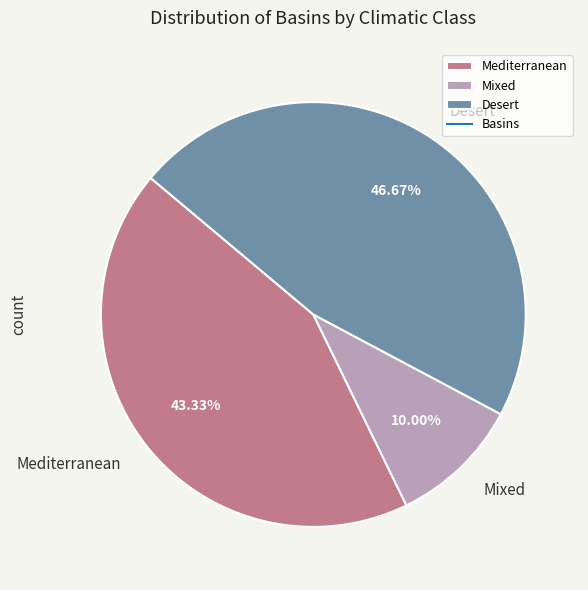

Does any single category account for the majority?

No